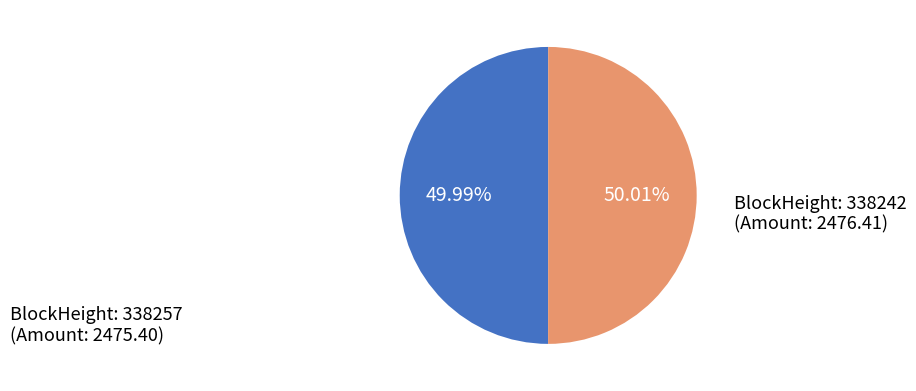

Is there any slice that represents more than half of the pie?

Yes